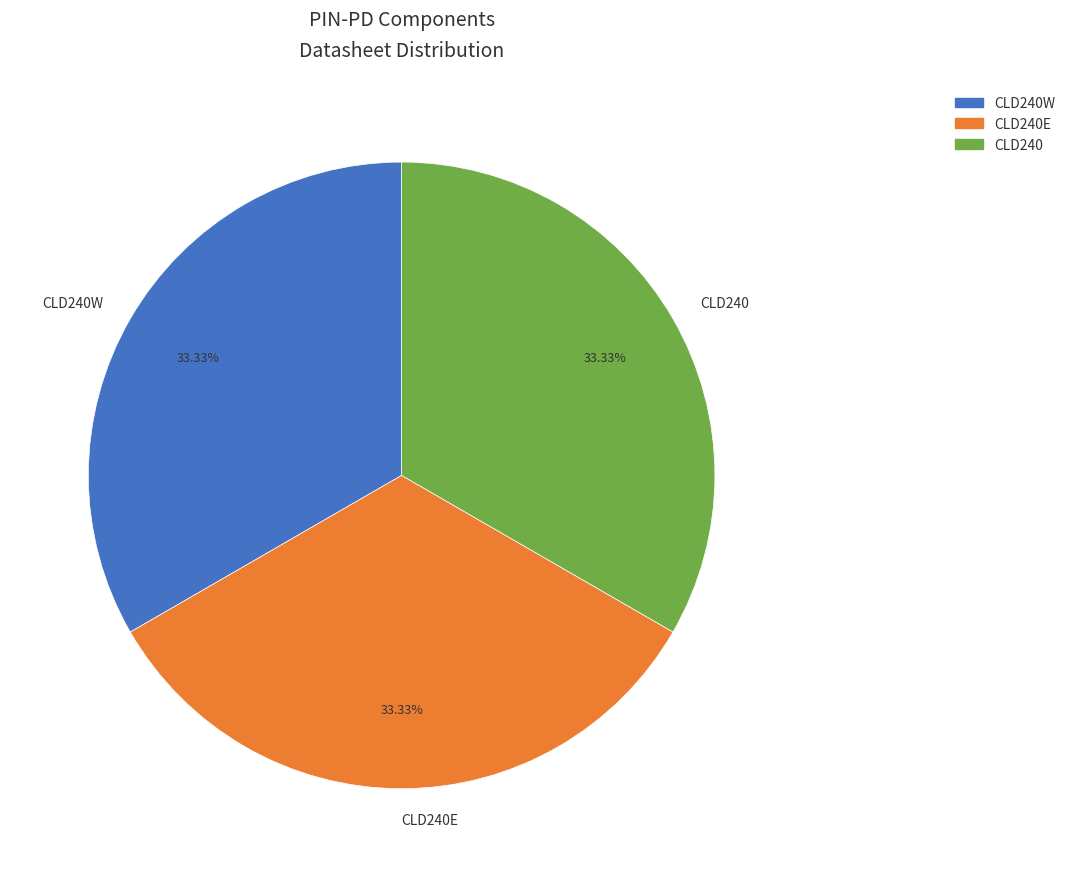

What percentage is the CLD240 slice, to the nearest percent?

33%